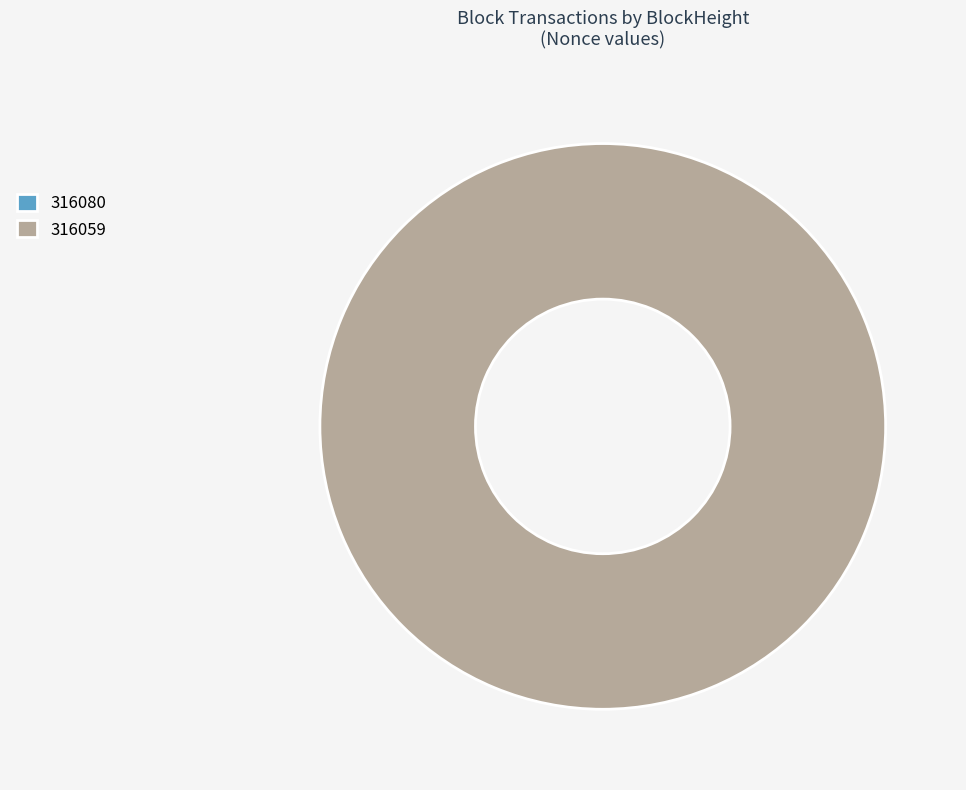

Rank the categories by value from lowest to highest.

316080, 316059